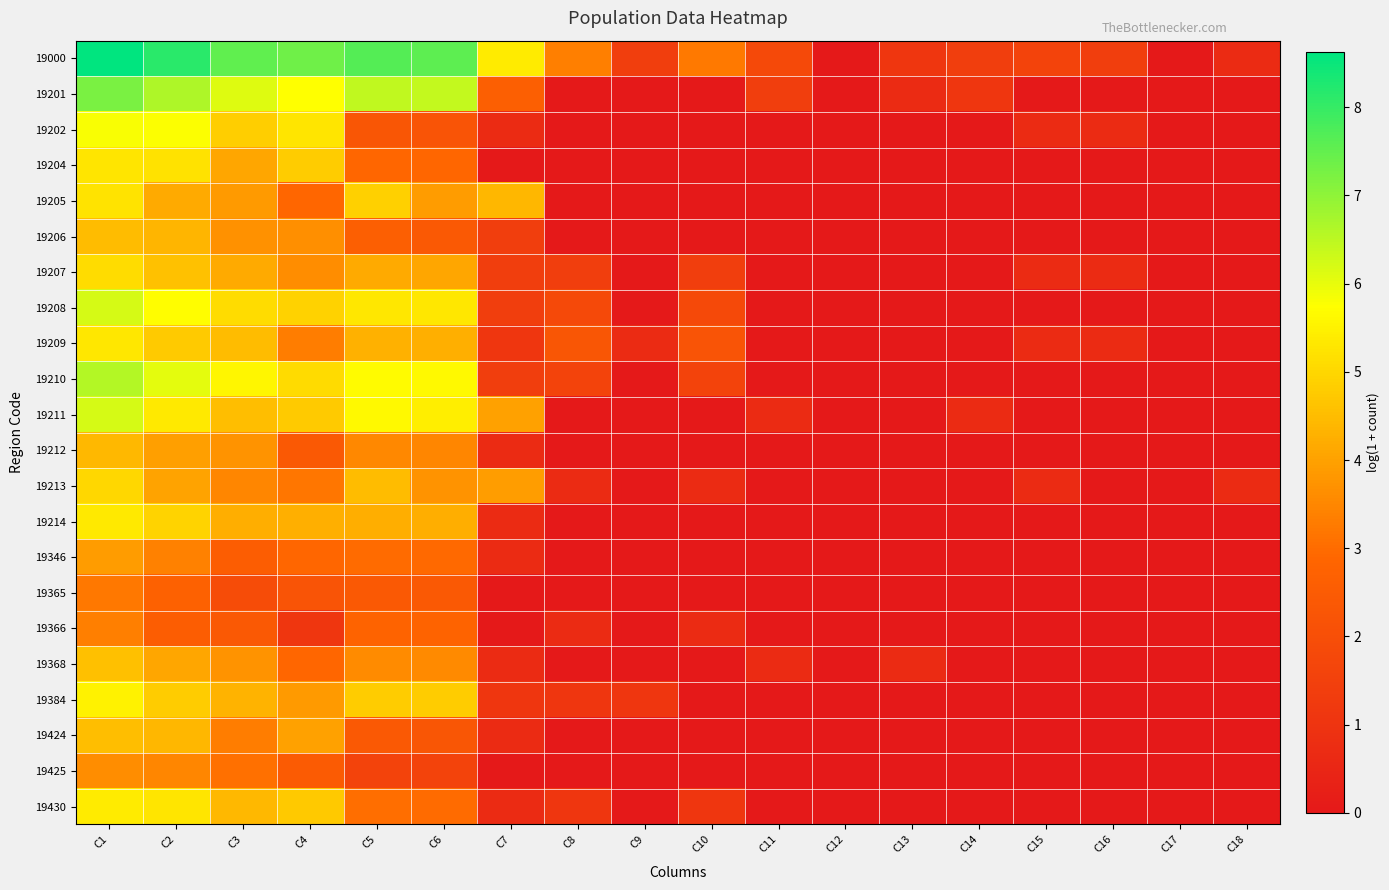

Reading right to left, extract all data points from this chart.

19000: C18=0.7	C17=0.0	C16=1.4	C15=1.6	C14=1.4	C13=1.1	C12=0.0	C11=1.8	C10=3.3	C9=1.4	C8=3.4	C7=5.4	C6=7.6	C5=7.7	C4=7.4	C3=7.5	C2=8.1	C1=8.6
19201: C18=0.0	C17=0.0	C16=0.0	C15=0.0	C14=1.1	C13=0.7	C12=0.0	C11=1.4	C10=0.0	C9=0.0	C8=0.0	C7=2.6	C6=6.4	C5=6.4	C4=5.7	C3=6.1	C2=6.6	C1=7.2
19202: C18=0.0	C17=0.0	C16=0.7	C15=0.7	C14=0.0	C13=0.0	C12=0.0	C11=0.0	C10=0.0	C9=0.0	C8=0.0	C7=0.7	C6=2.2	C5=2.3	C4=5.3	C3=4.8	C2=5.8	C1=5.8
19204: C18=0.0	C17=0.0	C16=0.0	C15=0.0	C14=0.0	C13=0.0	C12=0.0	C11=0.0	C10=0.0	C9=0.0	C8=0.0	C7=0.0	C6=2.9	C5=2.9	C4=4.8	C3=4.1	C2=5.2	C1=5.3
19205: C18=0.0	C17=0.0	C16=0.0	C15=0.0	C14=0.0	C13=0.0	C12=0.0	C11=0.0	C10=0.0	C9=0.0	C8=0.0	C7=4.4	C6=3.9	C5=4.9	C4=2.9	C3=3.9	C2=4.2	C1=5.3
19206: C18=0.0	C17=0.0	C16=0.0	C15=0.0	C14=0.0	C13=0.0	C12=0.0	C11=0.0	C10=0.0	C9=0.0	C8=0.0	C7=1.4	C6=2.4	C5=2.6	C4=3.7	C3=3.7	C2=4.4	C1=4.5
19207: C18=0.0	C17=0.0	C16=0.7	C15=0.7	C14=0.0	C13=0.0	C12=0.0	C11=0.0	C10=1.4	C9=0.0	C8=1.4	C7=1.4	C6=4.1	C5=4.1	C4=3.6	C3=4.1	C2=4.6	C1=5.1
19208: C18=0.0	C17=0.0	C16=0.0	C15=0.0	C14=0.0	C13=0.0	C12=0.0	C11=0.0	C10=1.8	C9=0.0	C8=1.8	C7=1.4	C6=5.3	C5=5.3	C4=4.9	C3=5.1	C2=5.7	C1=6.2
19209: C18=0.0	C17=0.0	C16=0.7	C15=0.7	C14=0.0	C13=0.0	C12=0.0	C11=0.0	C10=2.2	C9=0.7	C8=2.3	C7=1.1	C6=4.3	C5=4.3	C4=3.3	C3=4.5	C2=4.8	C1=5.3
19210: C18=0.0	C17=0.0	C16=0.0	C15=0.0	C14=0.0	C13=0.0	C12=0.0	C11=0.0	C10=1.6	C9=0.0	C8=1.6	C7=1.4	C6=5.7	C5=5.7	C4=5.1	C3=5.6	C2=6.0	C1=6.6
19211: C18=0.0	C17=0.0	C16=0.0	C15=0.0	C14=0.7	C13=0.0	C12=0.0	C11=0.7	C10=0.0	C9=0.0	C8=0.0	C7=4.0	C6=5.4	C5=5.6	C4=4.8	C3=4.5	C2=5.3	C1=6.2
19212: C18=0.0	C17=0.0	C16=0.0	C15=0.0	C14=0.0	C13=0.0	C12=0.0	C11=0.0	C10=0.0	C9=0.0	C8=0.0	C7=0.7	C6=3.5	C5=3.5	C4=2.4	C3=3.7	C2=4.0	C1=4.4
19213: C18=0.7	C17=0.0	C16=0.0	C15=0.7	C14=0.0	C13=0.0	C12=0.0	C11=0.0	C10=0.7	C9=0.0	C8=0.7	C7=3.9	C6=3.7	C5=4.5	C4=3.2	C3=3.5	C2=4.0	C1=5.0
19214: C18=0.0	C17=0.0	C16=0.0	C15=0.0	C14=0.0	C13=0.0	C12=0.0	C11=0.0	C10=0.0	C9=0.0	C8=0.0	C7=0.7	C6=4.2	C5=4.2	C4=4.3	C3=4.2	C2=4.9	C1=5.3
19346: C18=0.0	C17=0.0	C16=0.0	C15=0.0	C14=0.0	C13=0.0	C12=0.0	C11=0.0	C10=0.0	C9=0.0	C8=0.0	C7=0.7	C6=2.9	C5=3.0	C4=2.9	C3=2.6	C2=3.4	C1=3.9
19365: C18=0.0	C17=0.0	C16=0.0	C15=0.0	C14=0.0	C13=0.0	C12=0.0	C11=0.0	C10=0.0	C9=0.0	C8=0.0	C7=0.0	C6=2.4	C5=2.4	C4=2.2	C3=1.9	C2=2.7	C1=3.2
19366: C18=0.0	C17=0.0	C16=0.0	C15=0.0	C14=0.0	C13=0.0	C12=0.0	C11=0.0	C10=0.7	C9=0.0	C8=0.7	C7=0.0	C6=2.8	C5=2.8	C4=1.1	C3=2.4	C2=2.6	C1=3.4
19368: C18=0.0	C17=0.0	C16=0.0	C15=0.0	C14=0.0	C13=0.7	C12=0.0	C11=0.7	C10=0.0	C9=0.0	C8=0.0	C7=0.7	C6=3.6	C5=3.6	C4=2.9	C3=3.7	C2=4.1	C1=4.6
19384: C18=0.0	C17=0.0	C16=0.0	C15=0.0	C14=0.0	C13=0.0	C12=0.0	C11=0.0	C10=0.0	C9=1.1	C8=1.1	C7=1.1	C6=4.8	C5=4.8	C4=3.9	C3=4.3	C2=4.8	C1=5.5
19424: C18=0.0	C17=0.0	C16=0.0	C15=0.0	C14=0.0	C13=0.0	C12=0.0	C11=0.0	C10=0.0	C9=0.0	C8=0.0	C7=0.7	C6=2.3	C5=2.4	C4=4.0	C3=3.3	C2=4.4	C1=4.5
19425: C18=0.0	C17=0.0	C16=0.0	C15=0.0	C14=0.0	C13=0.0	C12=0.0	C11=0.0	C10=0.0	C9=0.0	C8=0.0	C7=0.0	C6=1.6	C5=1.6	C4=2.5	C3=3.1	C2=3.5	C1=3.6
19430: C18=0.0	C17=0.0	C16=0.0	C15=0.0	C14=0.0	C13=0.0	C12=0.0	C11=0.0	C10=1.1	C9=0.0	C8=1.1	C7=0.7	C6=3.0	C5=3.0	C4=4.7	C3=4.4	C2=5.3	C1=5.4